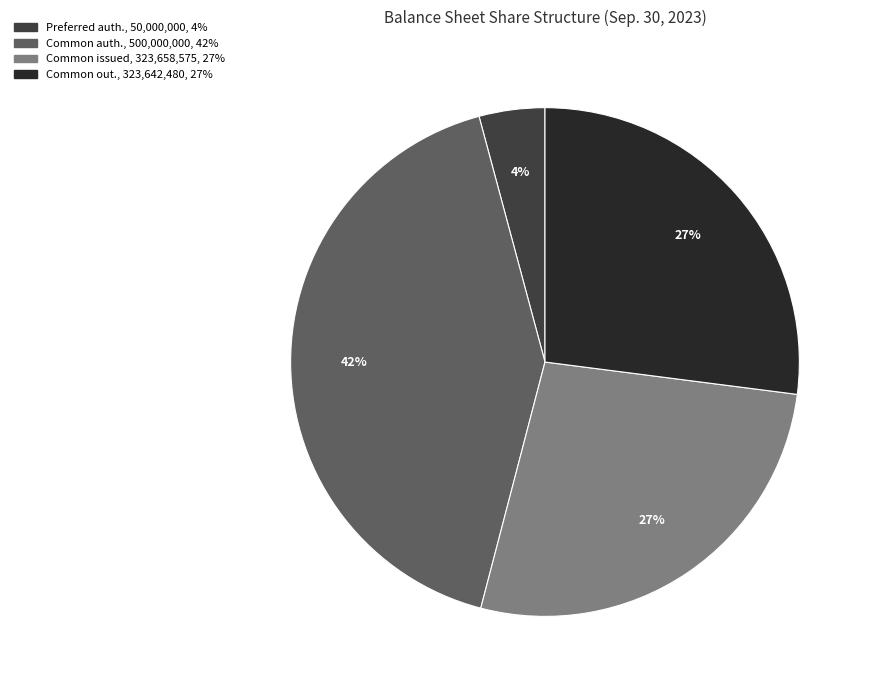

Does any single category account for the majority?

No